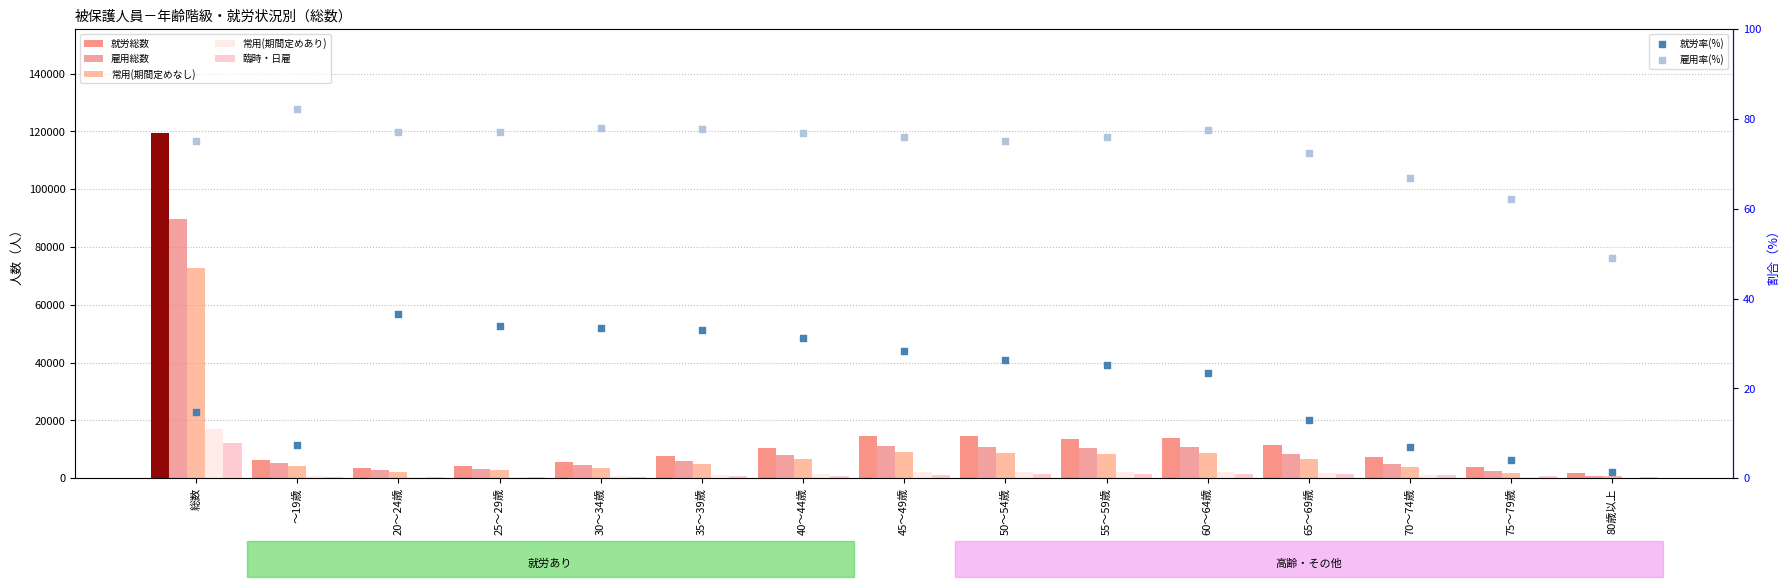

Which series has the largest total across all categories?

就労総数